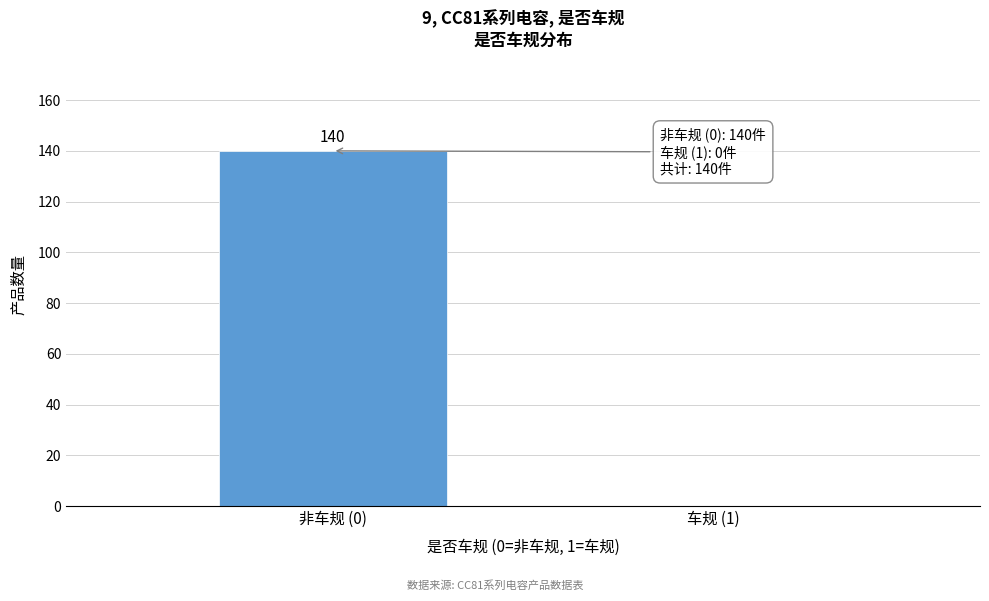

Reading right to left, list all the values displayed in this chart.

车规 (1)=0	非车规 (0)=140